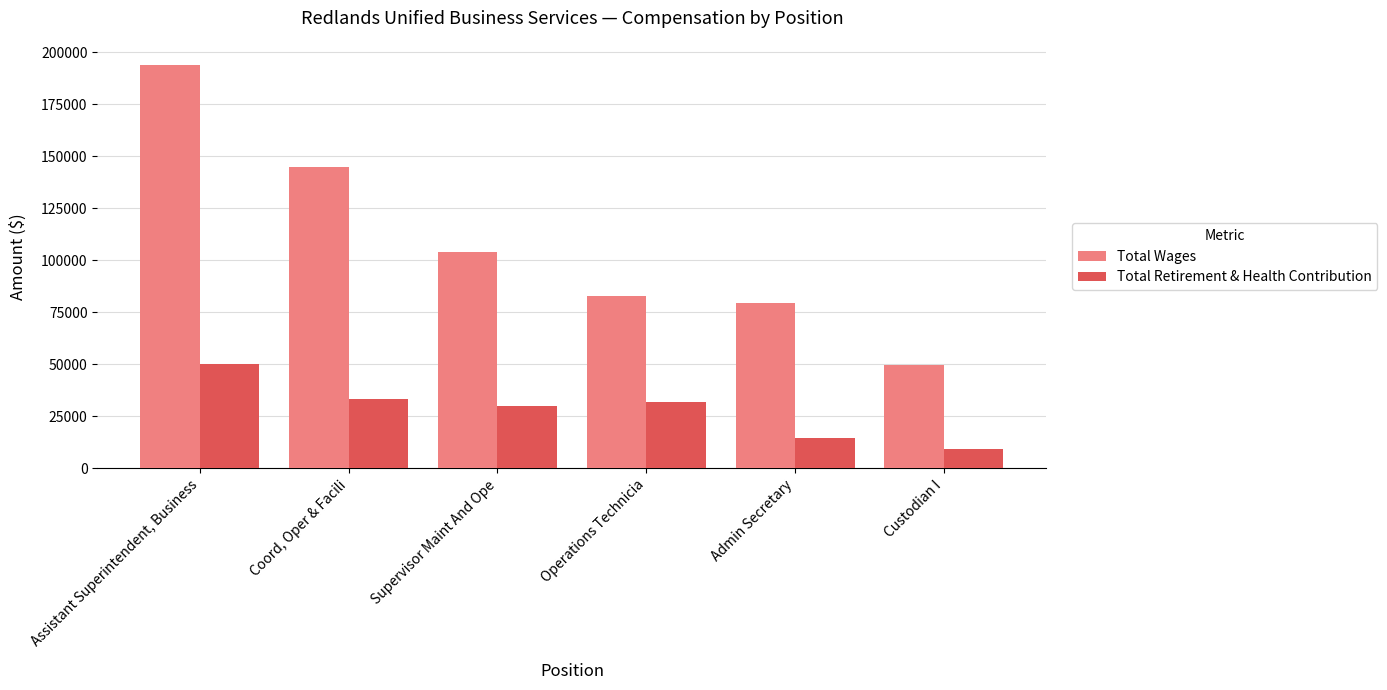

Is the value of Total Retirement & Health Contribution at Operations Technicia greater than the value of Total Wages at Assistant Superintendent, Business?

No